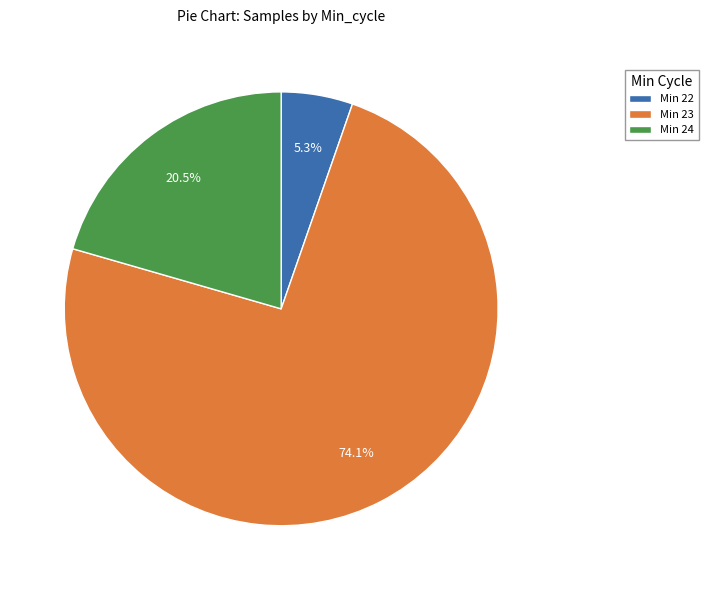

Does any single category account for the majority?

Yes